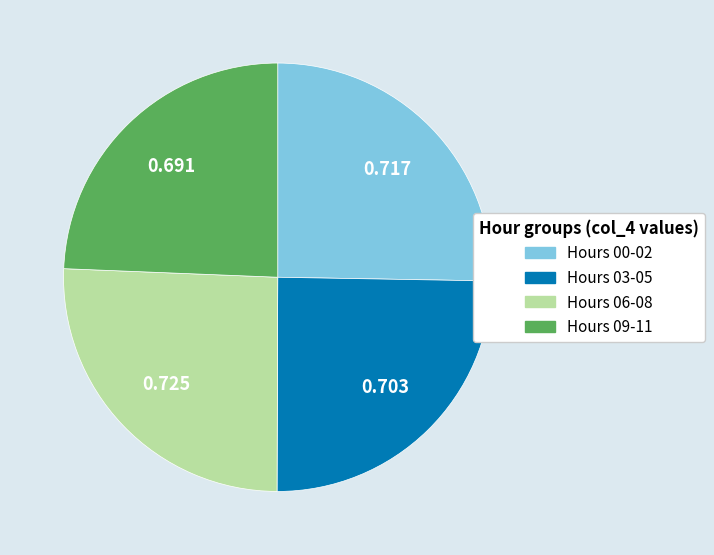

Is there a majority slice in this chart?

No